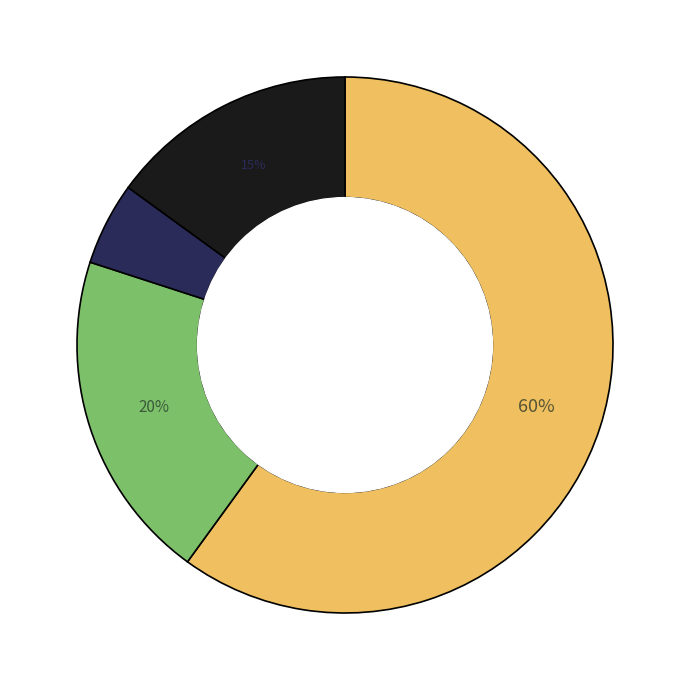

To the nearest percent, what is the average slice percentage?

25%